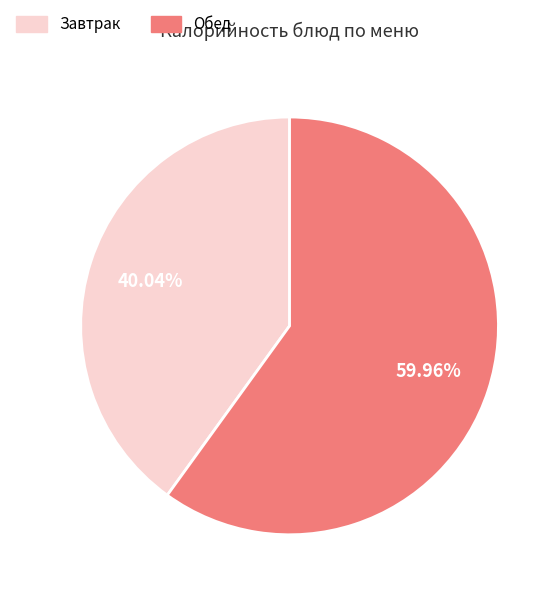

Does any single category account for the majority?

Yes